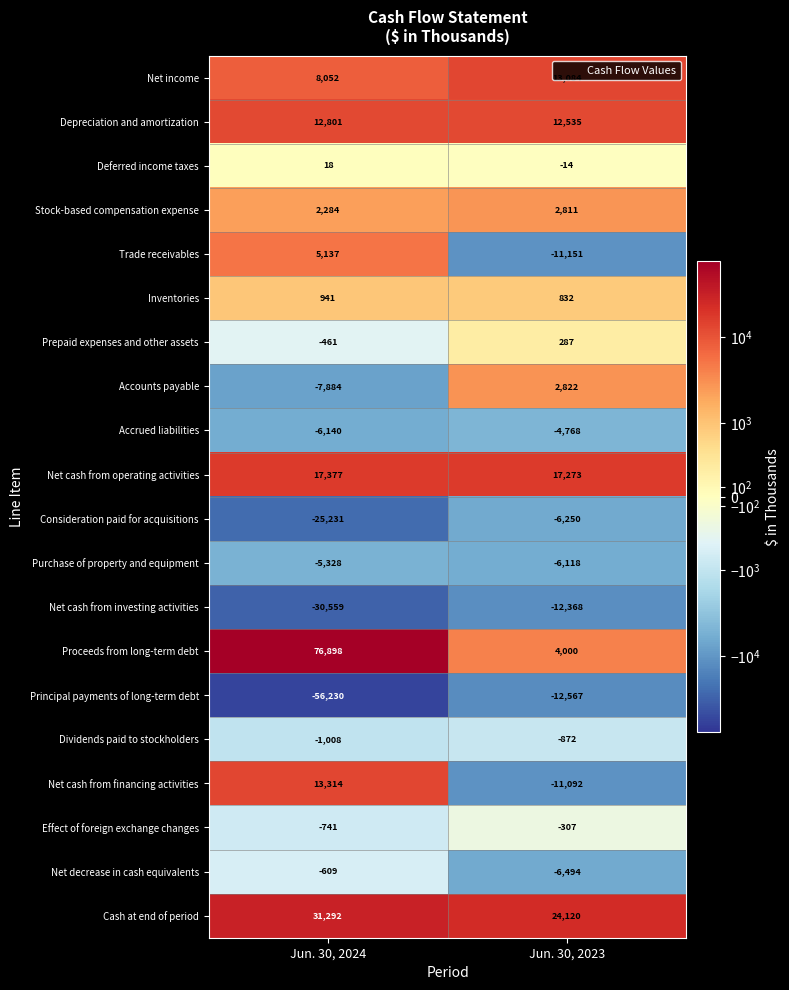

What is the difference between the Trade receivables values at Jun. 30, 2023 and Jun. 30, 2024?

16288